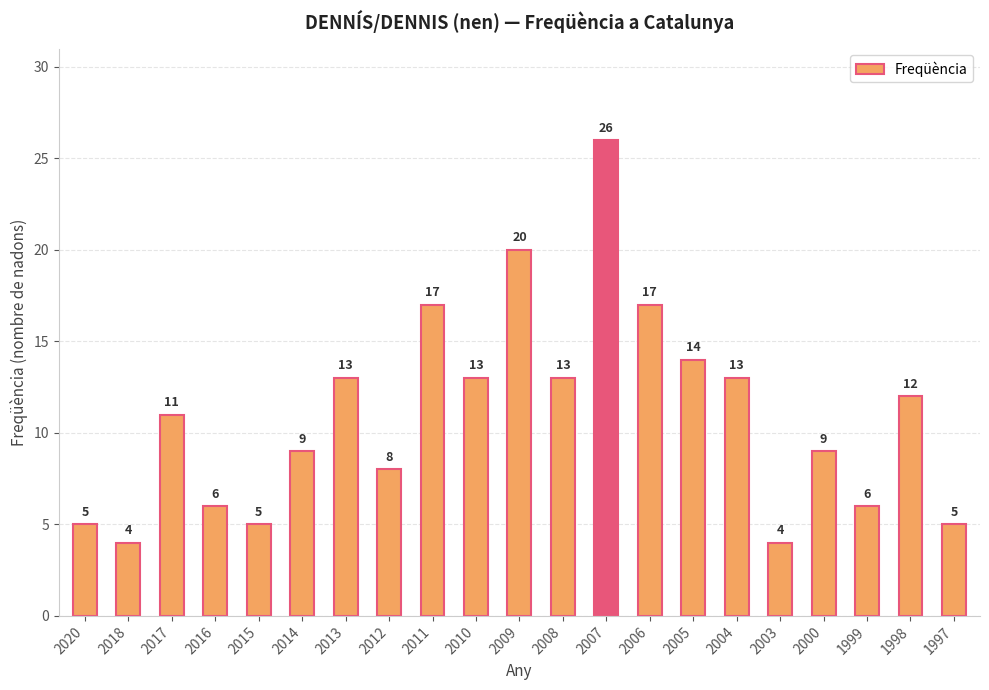

What is the difference between the second highest and minimum values?

16